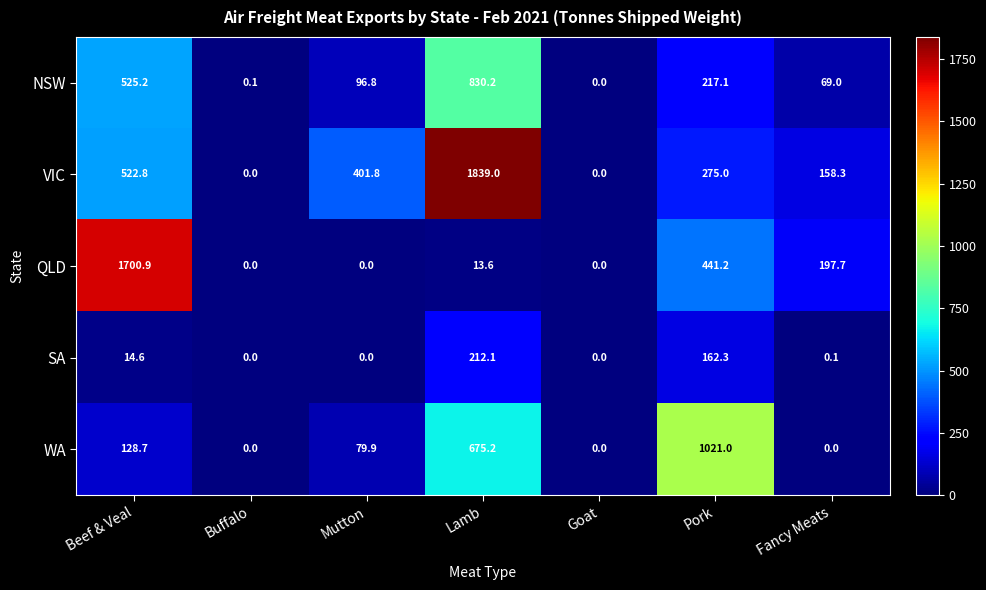

What is the sum of all SA values?

389.1